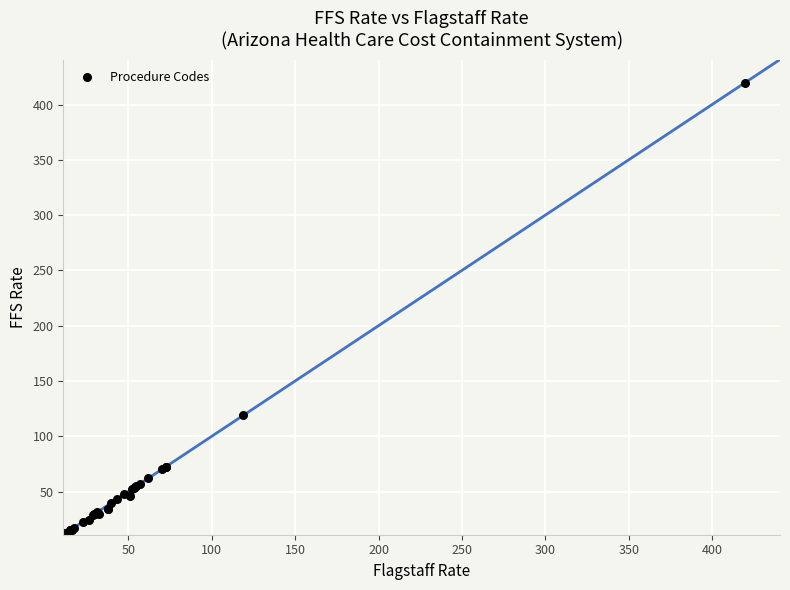

What Y value in the scatter plot is closest to 215?

118.9